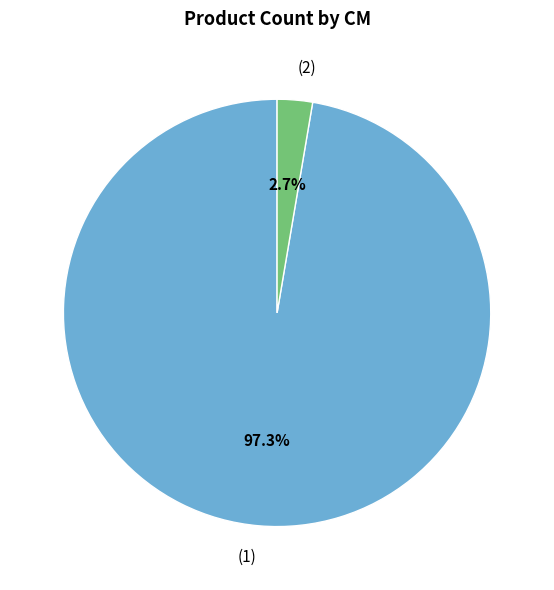

Is there a majority slice in this chart?

Yes